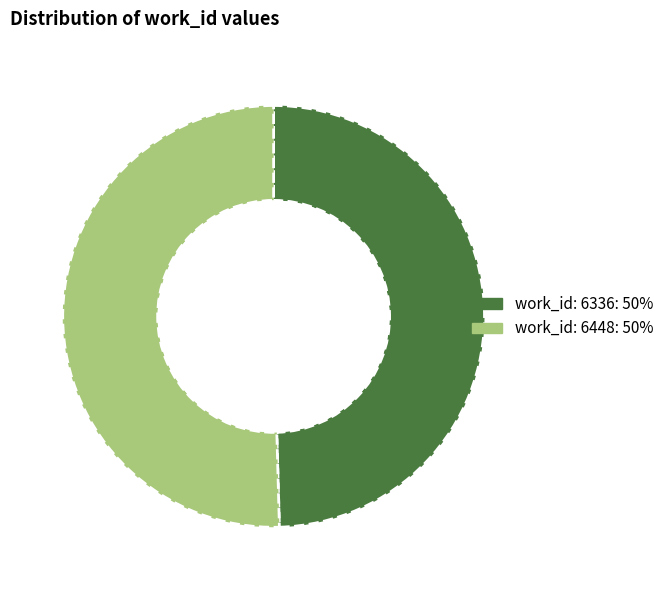

Which has a higher value, work_id: 6336 or work_id: 6448?

work_id: 6448